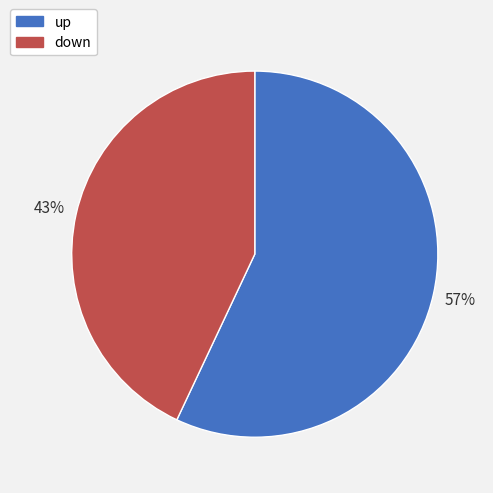

Rank the categories by value from lowest to highest.

down, up